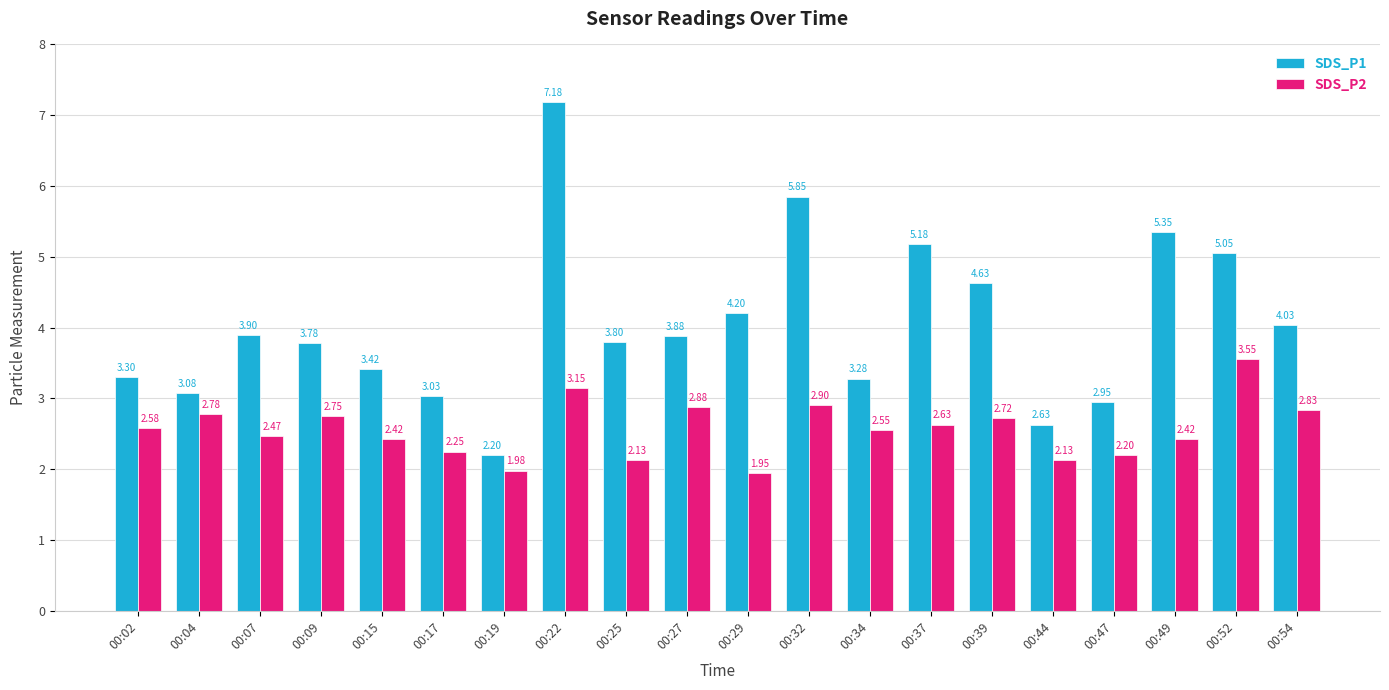

Is the value of SDS_P2 at 00:34 greater than the value of SDS_P1 at 00:15?

No